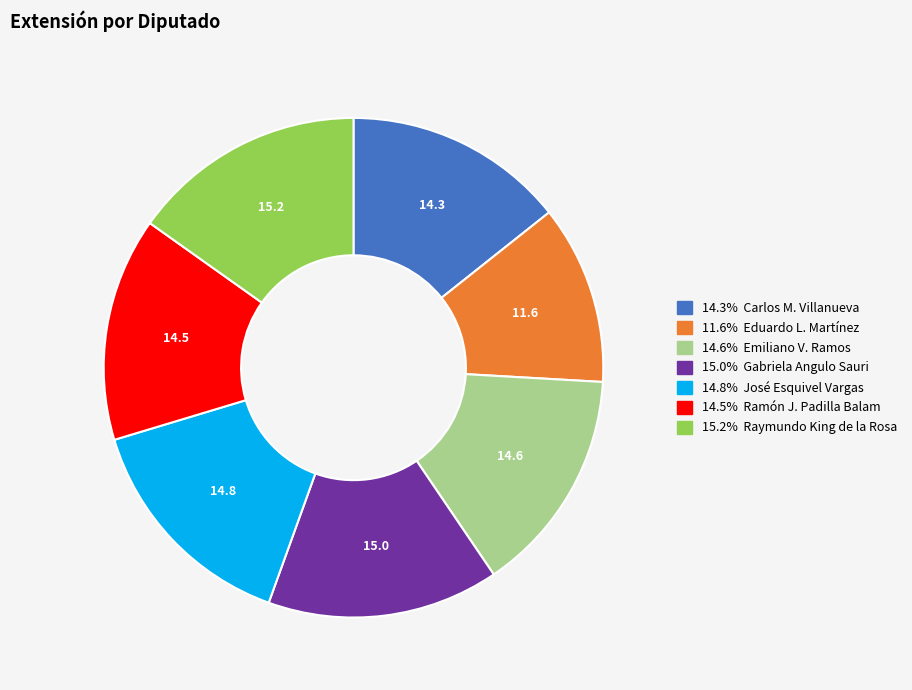

Does any single category account for the majority?

No